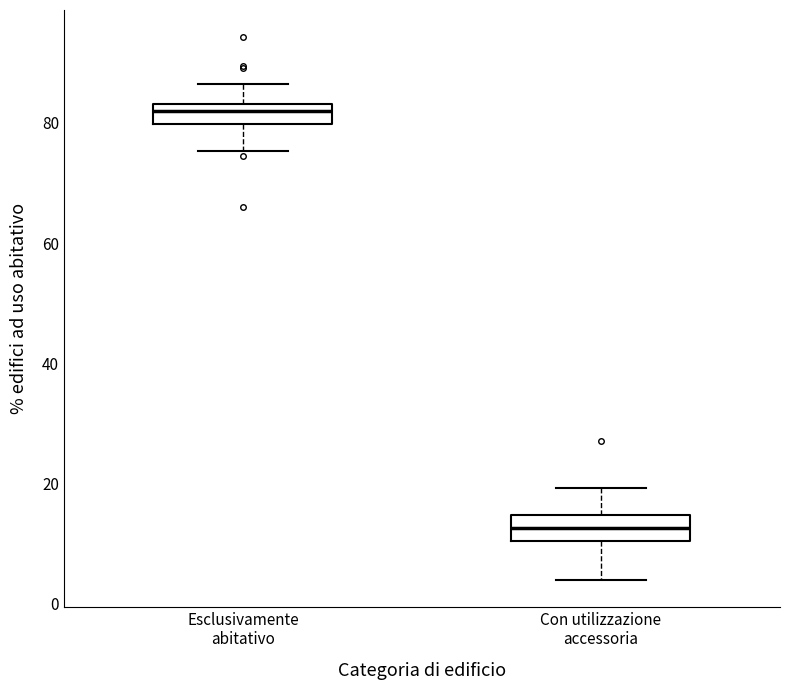

Reading left to right, read every box against the y-axis: the position of its median line, the range the box covers, and the ends of its whiskers. The values are not printed on the chart, so give them approximately, as read against the axis.

Esclusivamente abitativo: median 82, box 80 to 84, whiskers 76 to 86
Con utilizzazione accessoria: median 12, box 10 to 14, whiskers 4 to 20